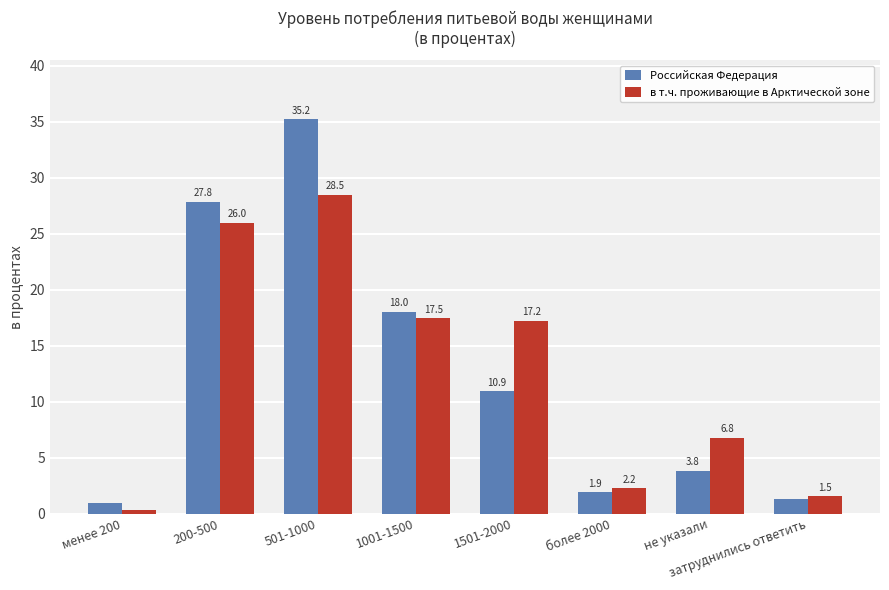

Which series changed the most between 1501-2000 and затруднились ответить?

в т.ч. проживающие в Арктической зоне